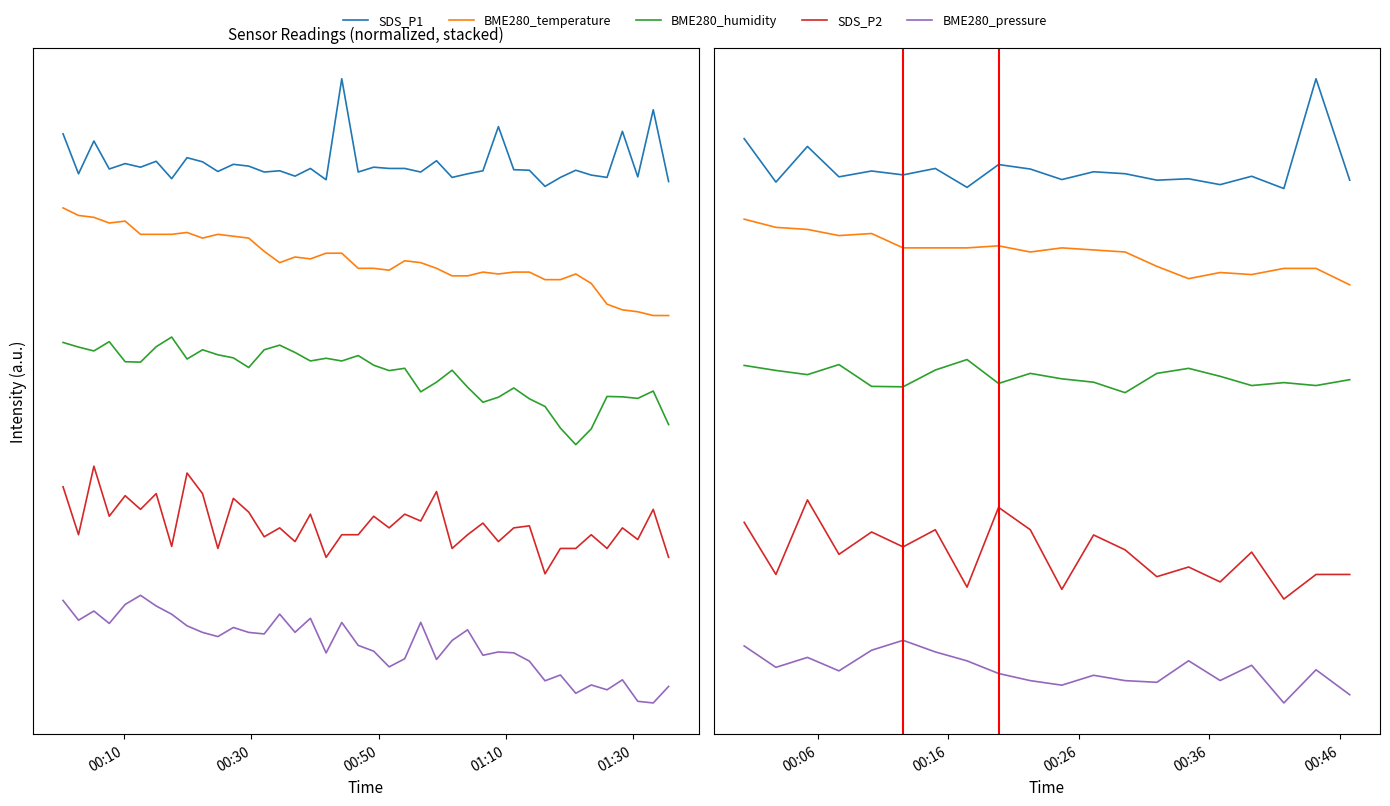

What is the spread (max minus min) of values at 00:30?

4.1